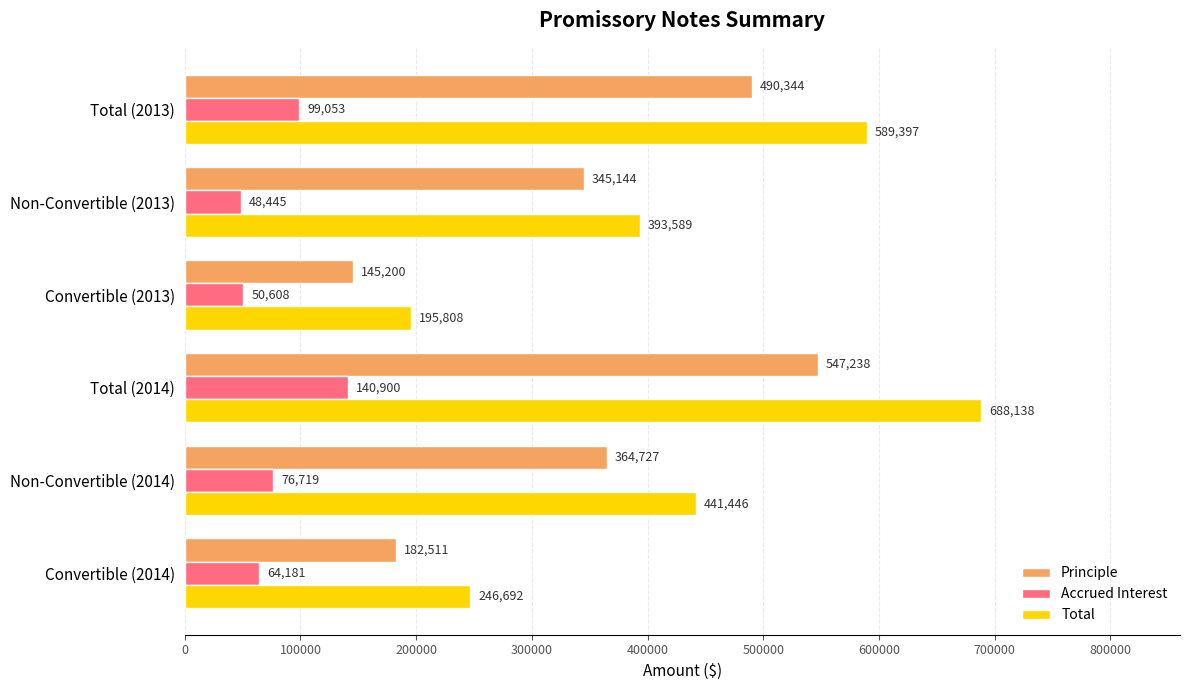

True or false: Principle has a value of 547238 at Total (2014).

True